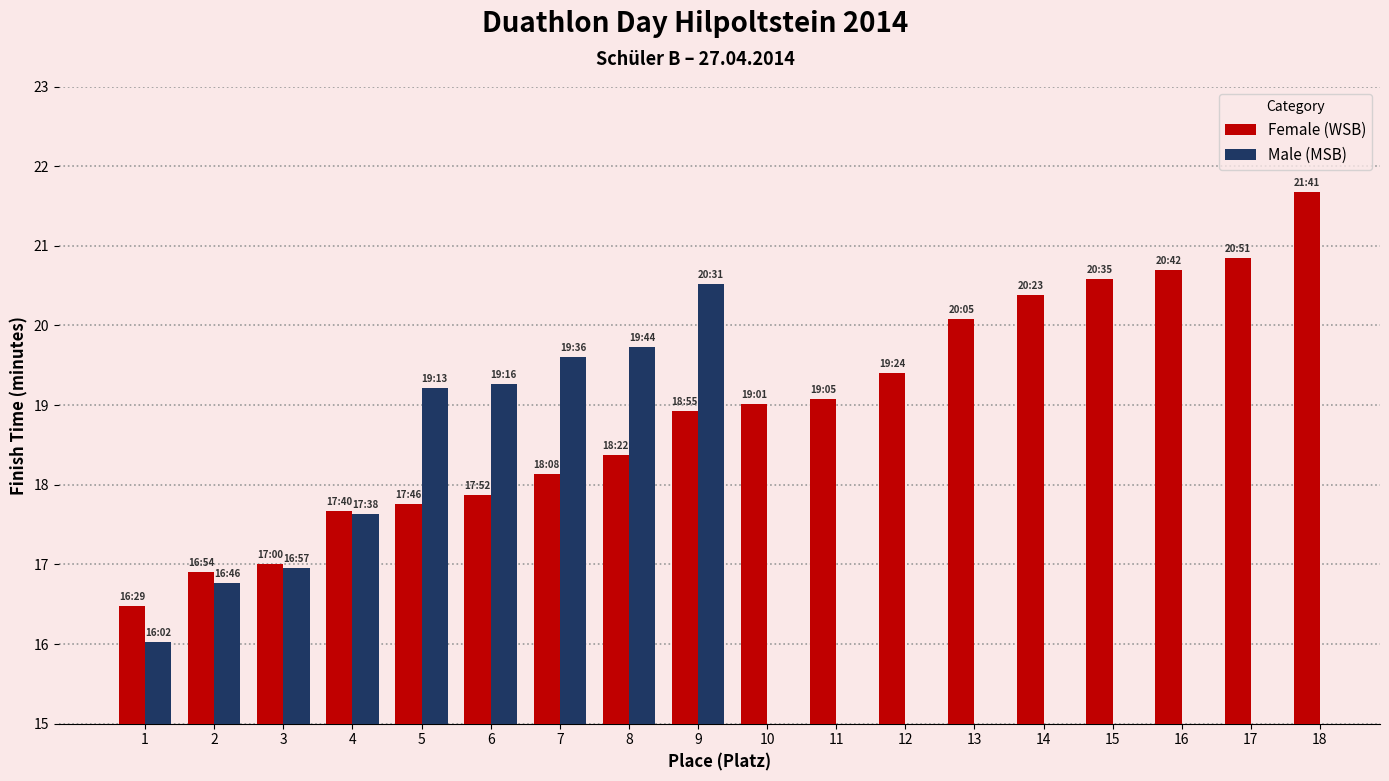

At which label is the value closest to 19?

10